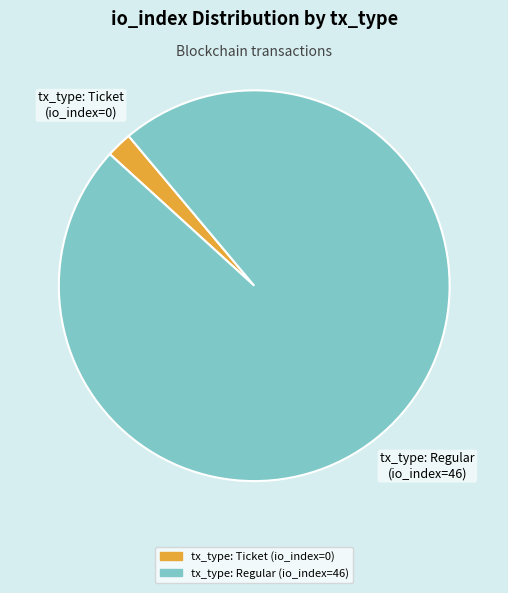

Is it true that tx_type: Regular is 90% of the pie?

False